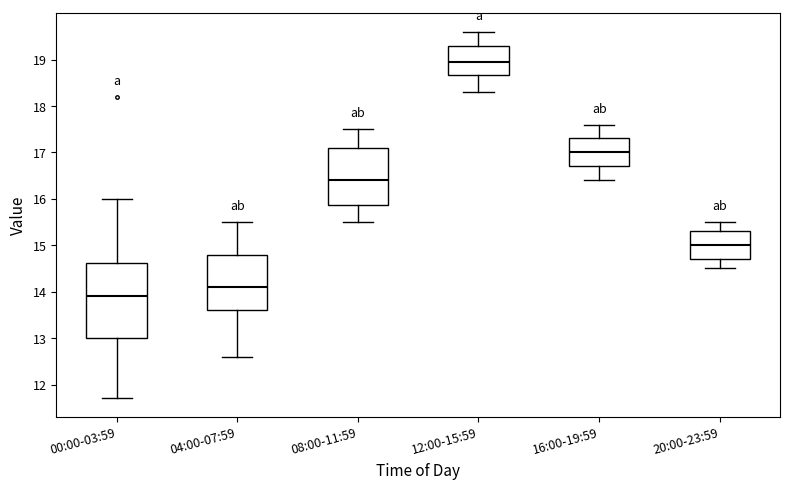

Reading left to right, read every box against the y-axis: the position of its median line, the range the box covers, and the ends of its whiskers. The values are not printed on the chart, so give them approximately, as read against the axis.

00:00-03:59: median 13.9, box 13.0 to 14.6, whiskers 11.7 to 16.0
04:00-07:59: median 14.1, box 13.6 to 14.8, whiskers 12.6 to 15.5
08:00-11:59: median 16.4, box 15.9 to 17.1, whiskers 15.5 to 17.5
12:00-15:59: median 19.0, box 18.7 to 19.3, whiskers 18.3 to 19.6
16:00-19:59: median 17.0, box 16.7 to 17.3, whiskers 16.4 to 17.6
20:00-23:59: median 15.0, box 14.7 to 15.3, whiskers 14.5 to 15.5